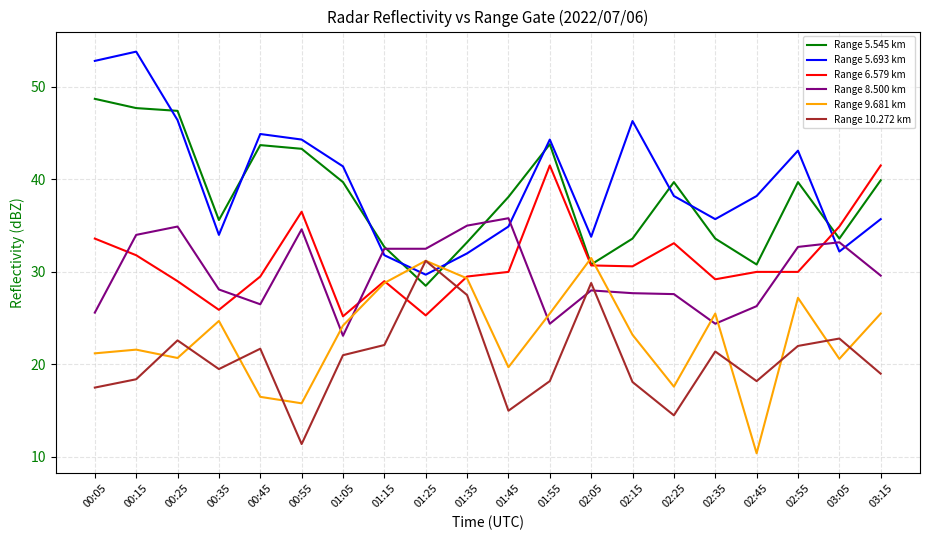

Rank the series at 00:05 from lowest to highest value.

Range 10.272 km, Range 9.681 km, Range 8.500 km, Range 6.579 km, Range 5.545 km, Range 5.693 km